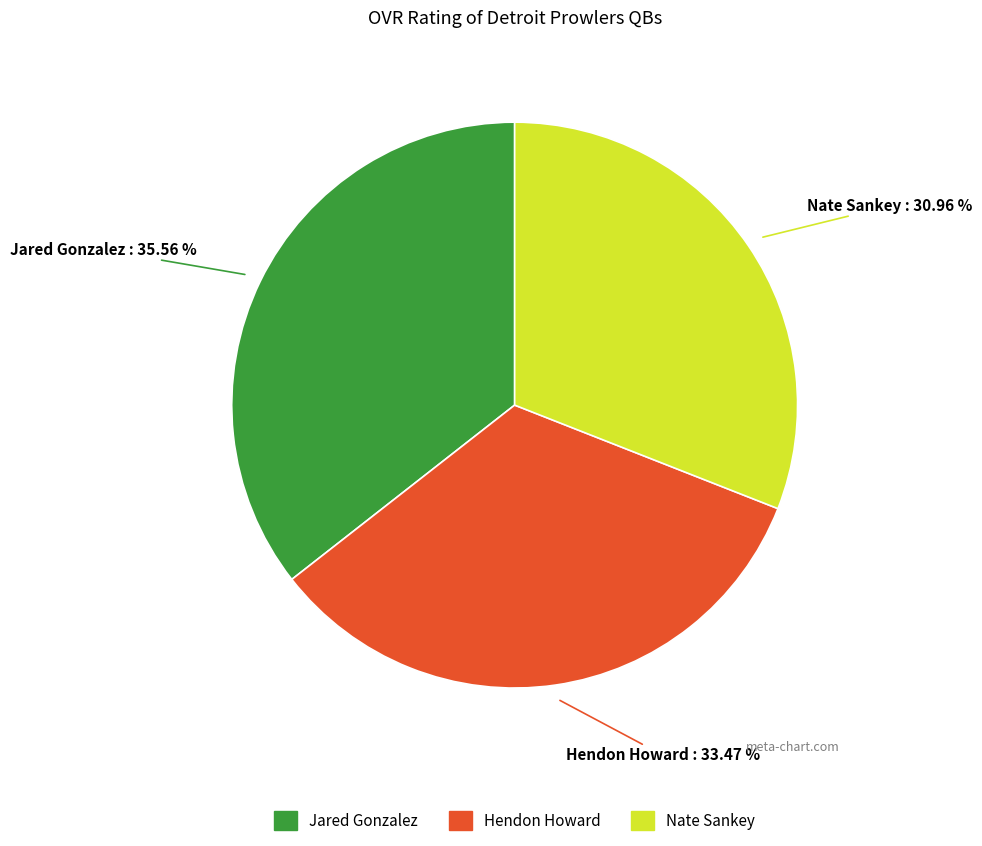

Between Hendon and Nate, which is larger?

Hendon